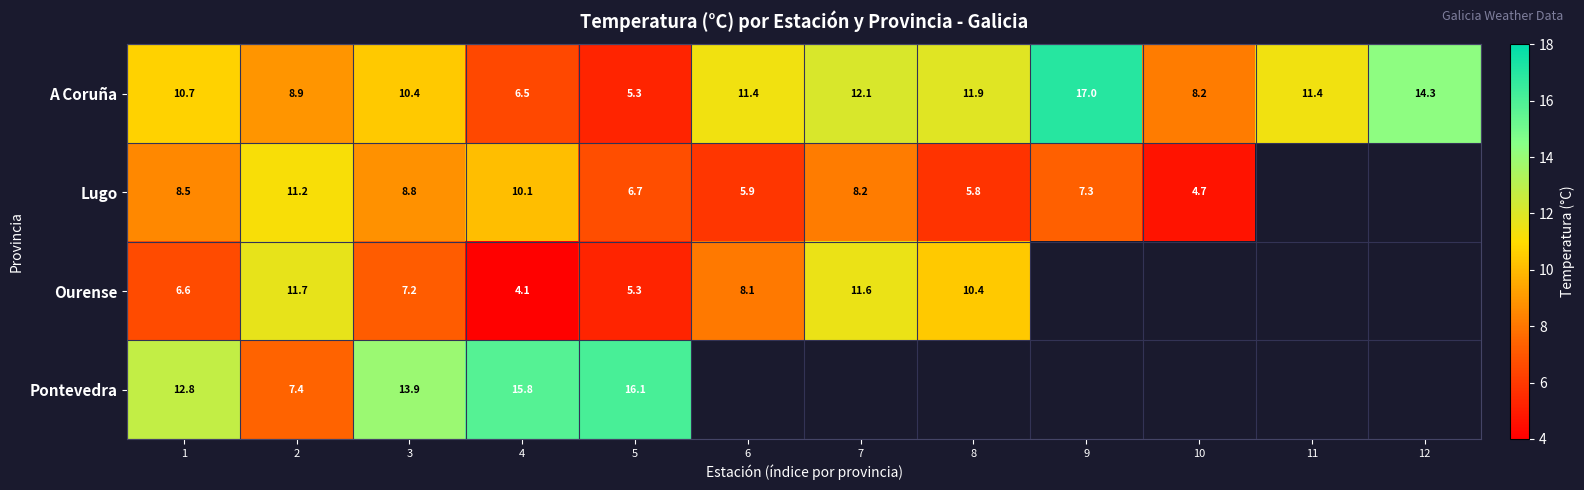

Read the A Coruña value at 10.

8.2